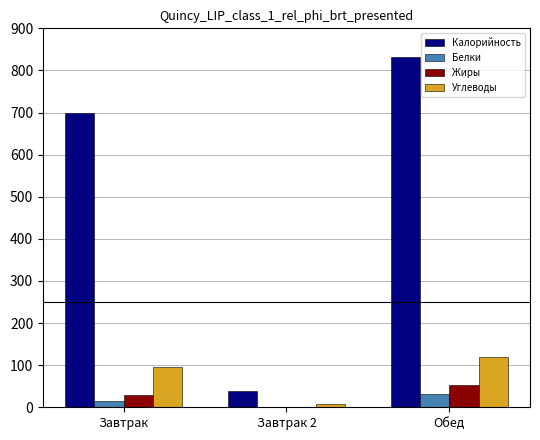

The value of Калорийность at Завтрак 2 is 38. True or false?

True